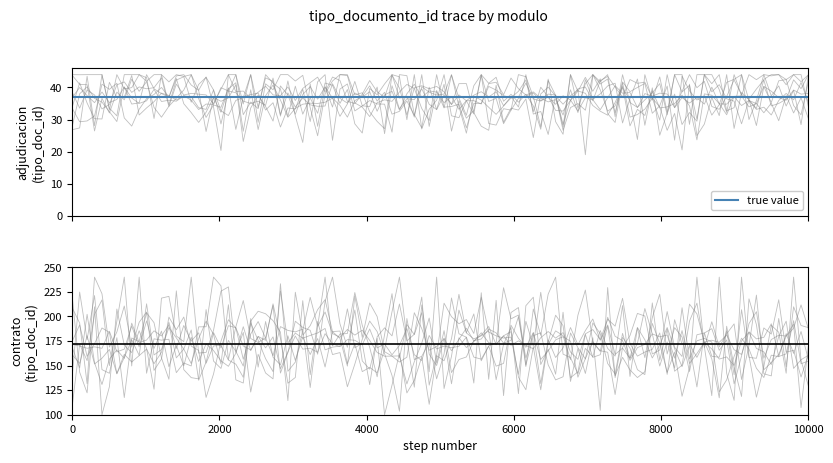

Is this an area chart (filled region under the line)?

No